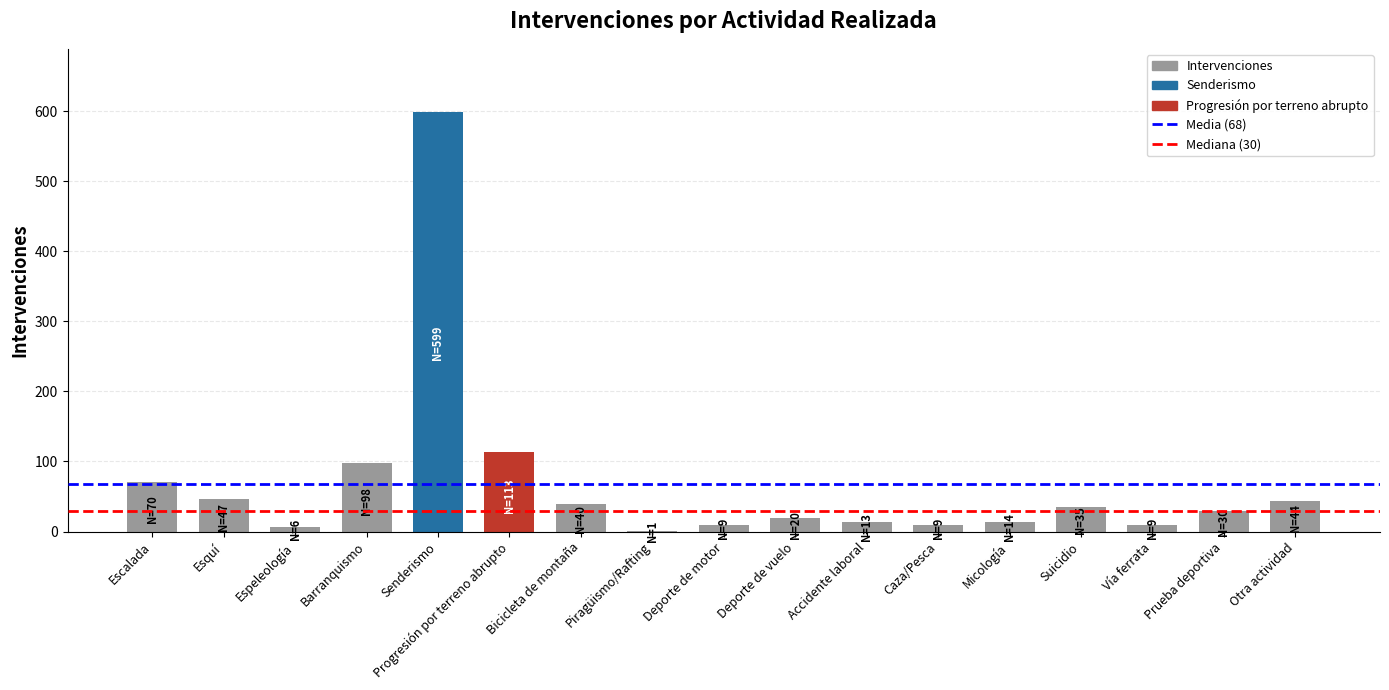

The chart shows a value of 47 at Esquí. True or false?

True